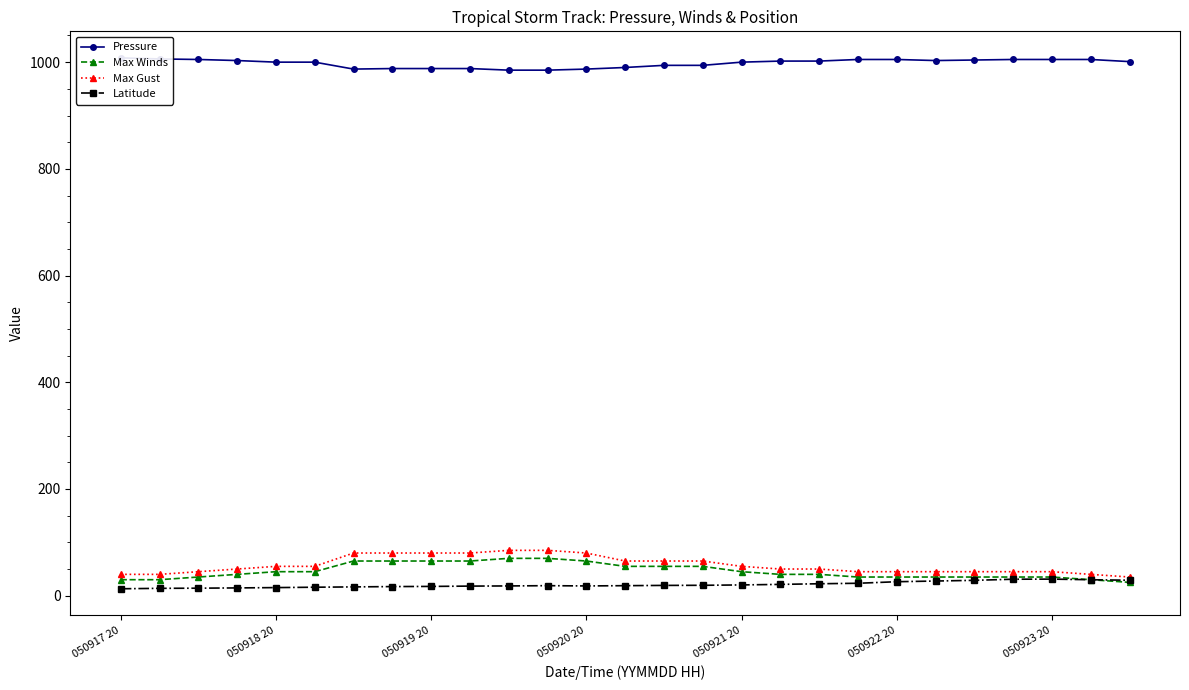

Reading left to right, transcribe all the data shown in this chart.

Pressure: 1008.0	1006.0	1005.0	1003.0	1000.0	1000.0	987.0	988.0	988.0	988.0	985.0	985.0	987.0	990.0	994.0	994.0	1000.0	1002.0	1002.0	1005.0	1005.0	1003.0	1004.0	1005.0	1005.0	1005.0	1001.0
Max Winds: 30.0	30.0	35.0	40.0	45.0	45.0	65.0	65.0	65.0	65.0	70.0	70.0	65.0	55.0	55.0	55.0	45.0	40.0	40.0	35.0	35.0	35.0	35.0	35.0	35.0	30.0	25.0
Max Gust: 40.0	40.0	45.0	50.0	55.0	55.0	80.0	80.0	80.0	80.0	85.0	85.0	80.0	65.0	65.0	65.0	55.0	50.0	50.0	45.0	45.0	45.0	45.0	45.0	45.0	40.0	35.0
Latitude: 13.0	13.8	14.1	14.6	15.2	15.9	16.5	17.1	17.4	18.0	18.3	18.8	18.3	18.8	19.3	19.5	20.2	21.2	22.4	23.3	26.2	27.5	28.8	30.9	31.1	29.9	29.0